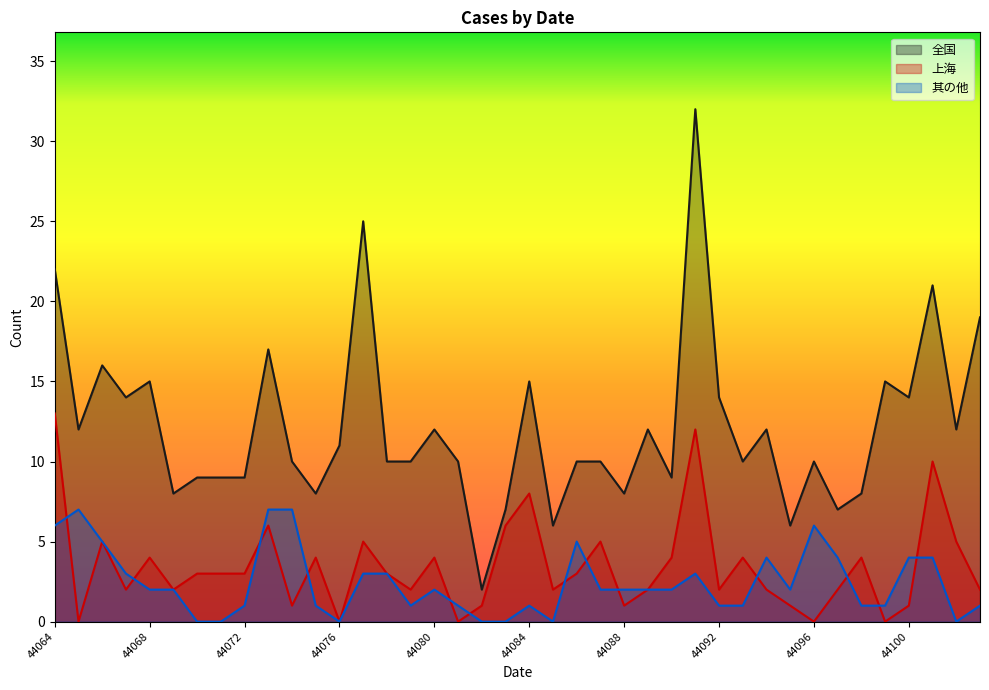

In 全国, how many points are higher than both neighbors (excluding endpoints)?

12